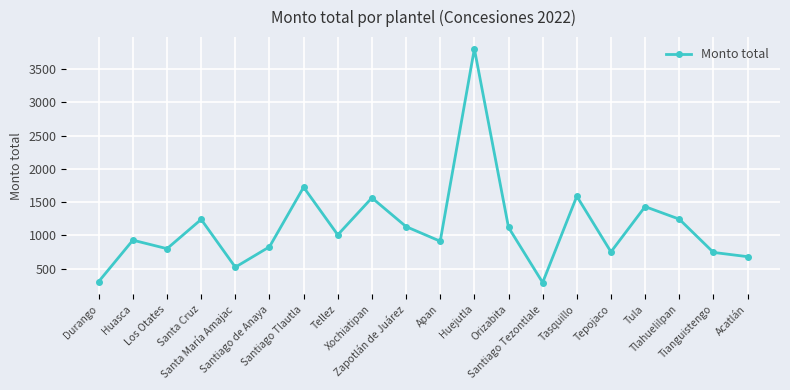

Is it true that the value at Santa María Amajac is 360?

False